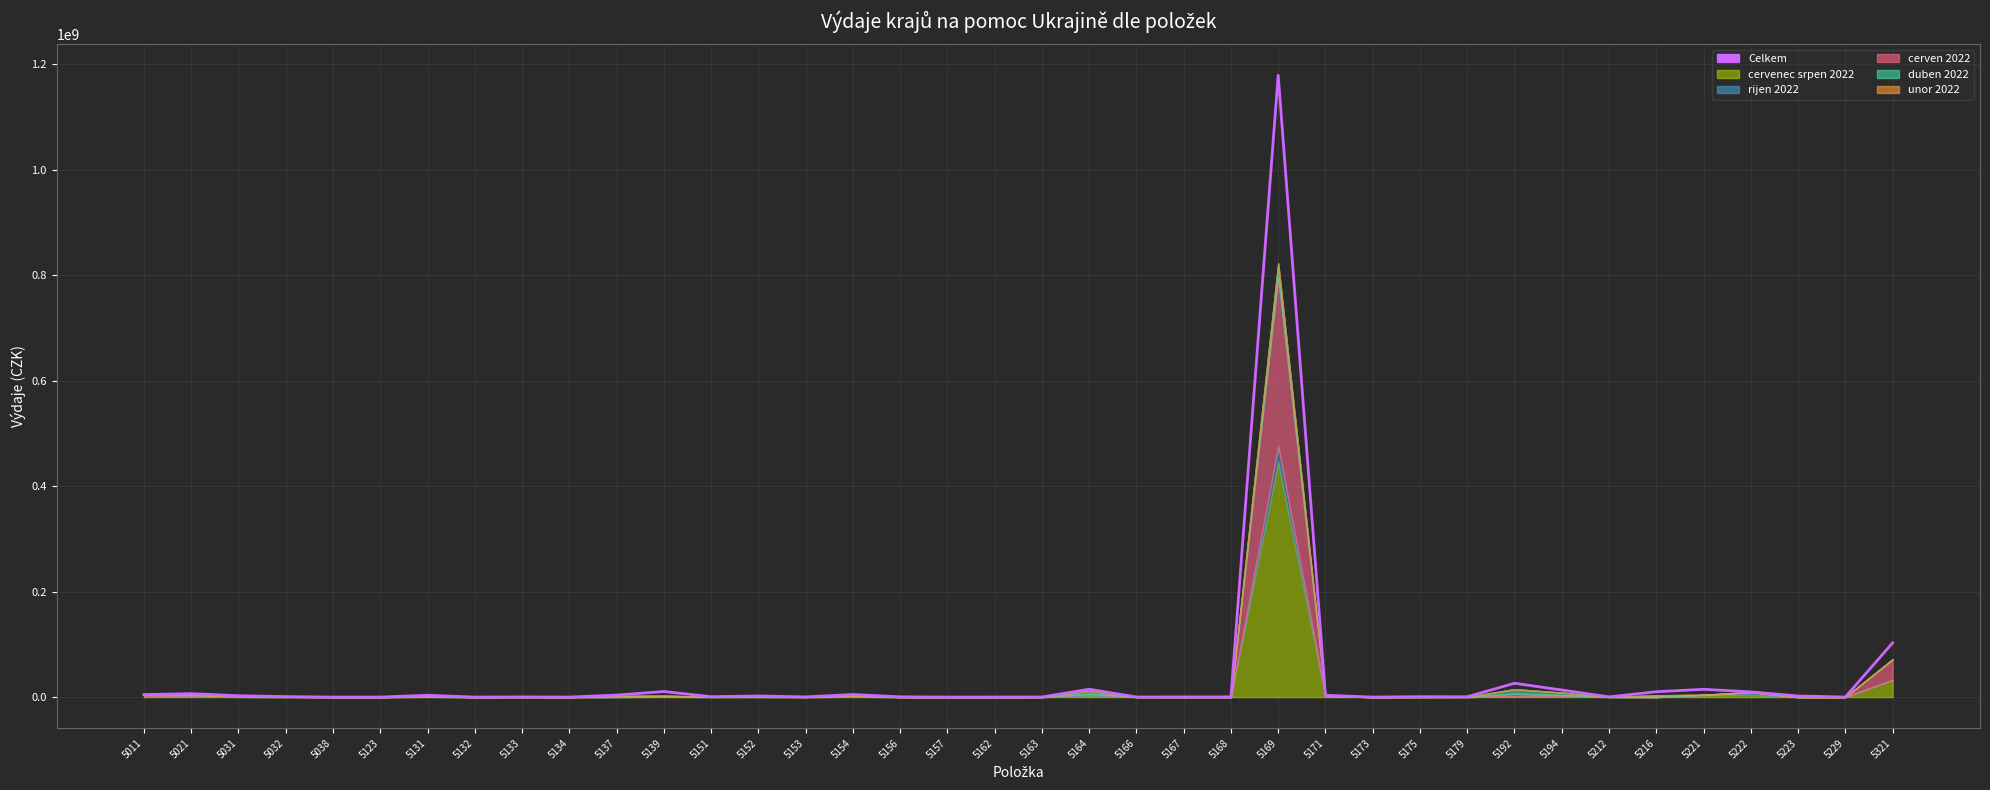

Is it true that the value at 5166 is 144128.9?

False